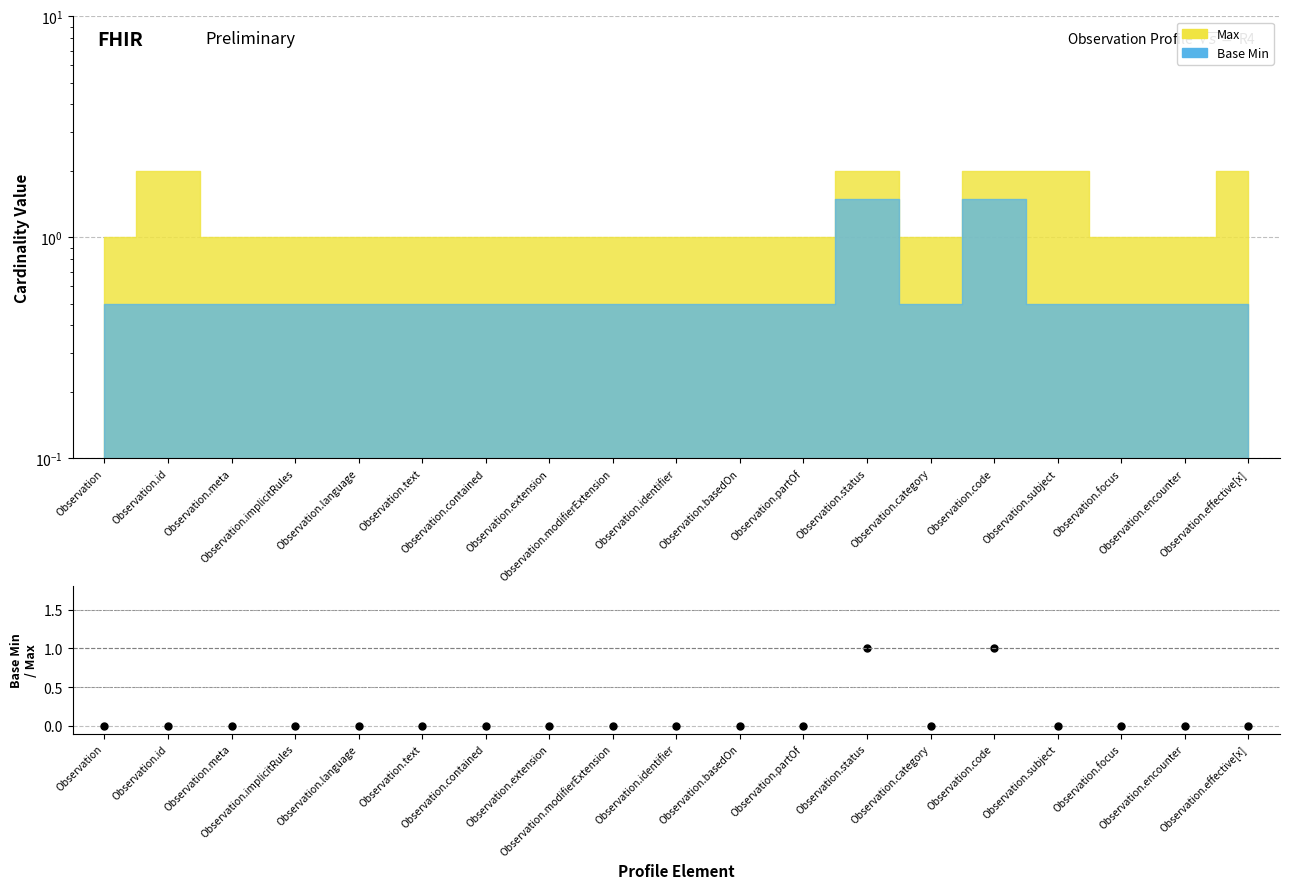

What is the label of the 9th point from the right?

Observation.basedOn